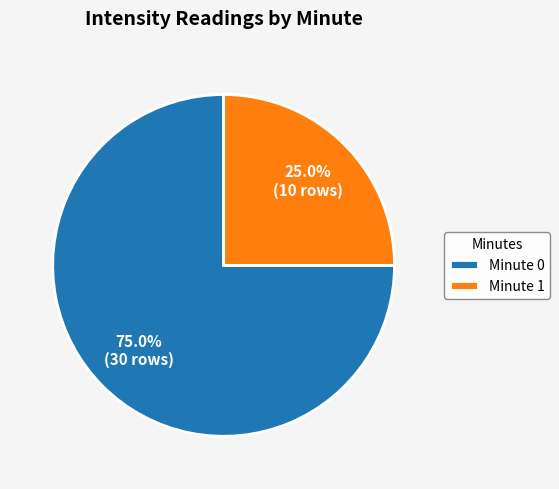

To the nearest percent, what is the difference between the Minute 0 and Minute 1 slice percentages?

50%